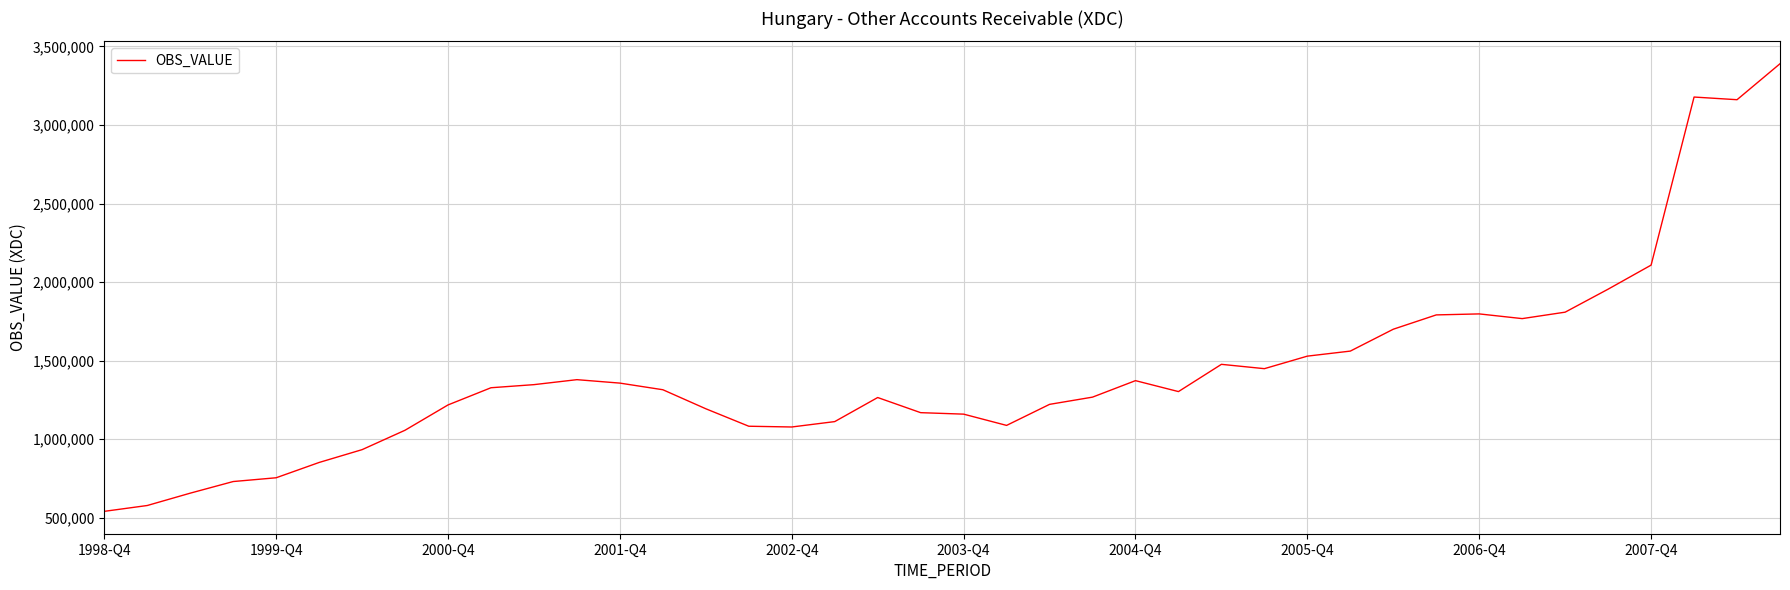

What is the difference between the maximum and minimum values?

2849793